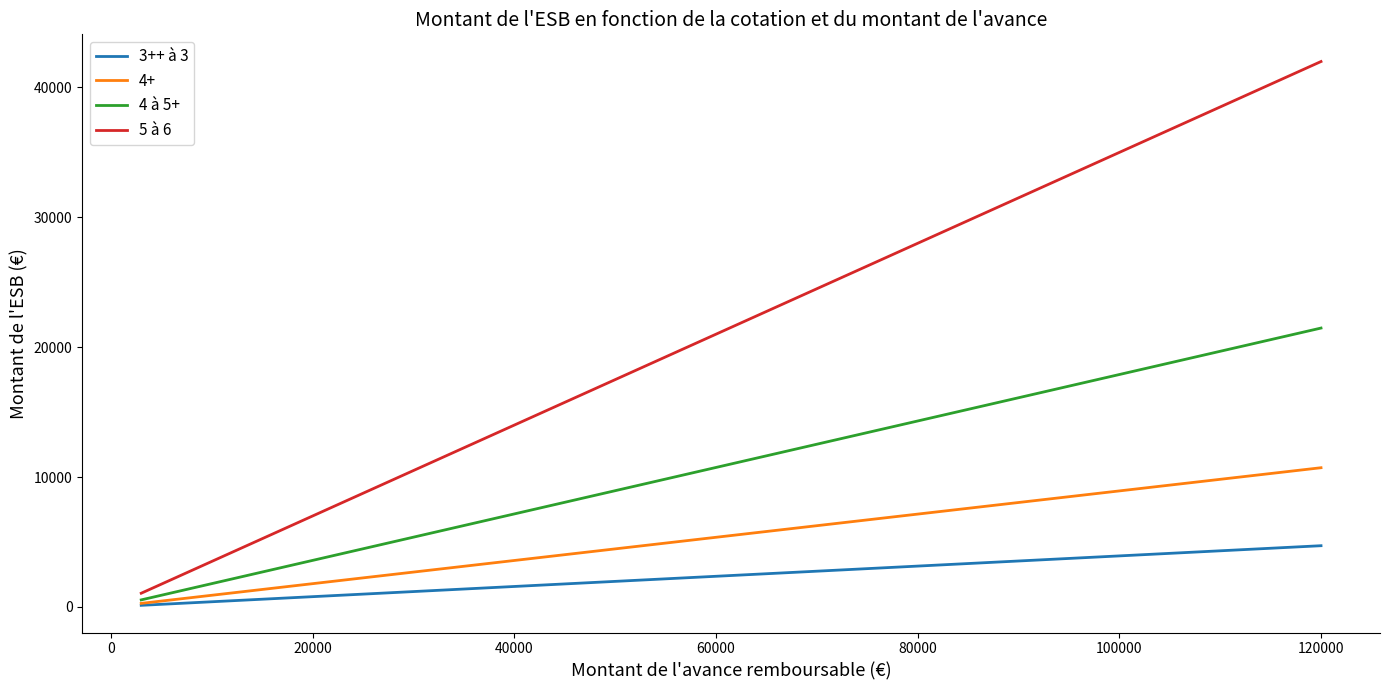

How many distinct data groups are displayed?

4